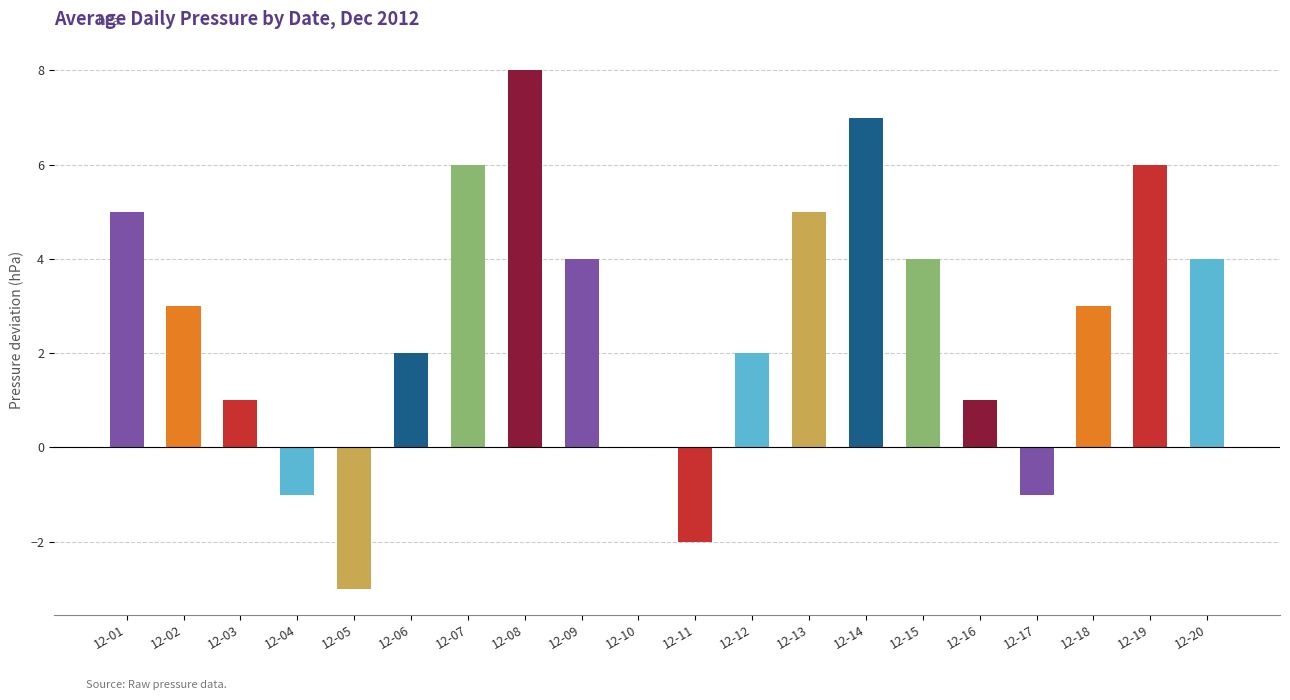

Reading left to right, extract all data points from this chart.

12-01=5	12-02=3	12-03=1	12-04=-1	12-05=-3	12-06=2	12-07=6	12-08=8	12-09=4	12-10=0	12-11=-2	12-12=2	12-13=5	12-14=7	12-15=4	12-16=1	12-17=-1	12-18=3	12-19=6	12-20=4